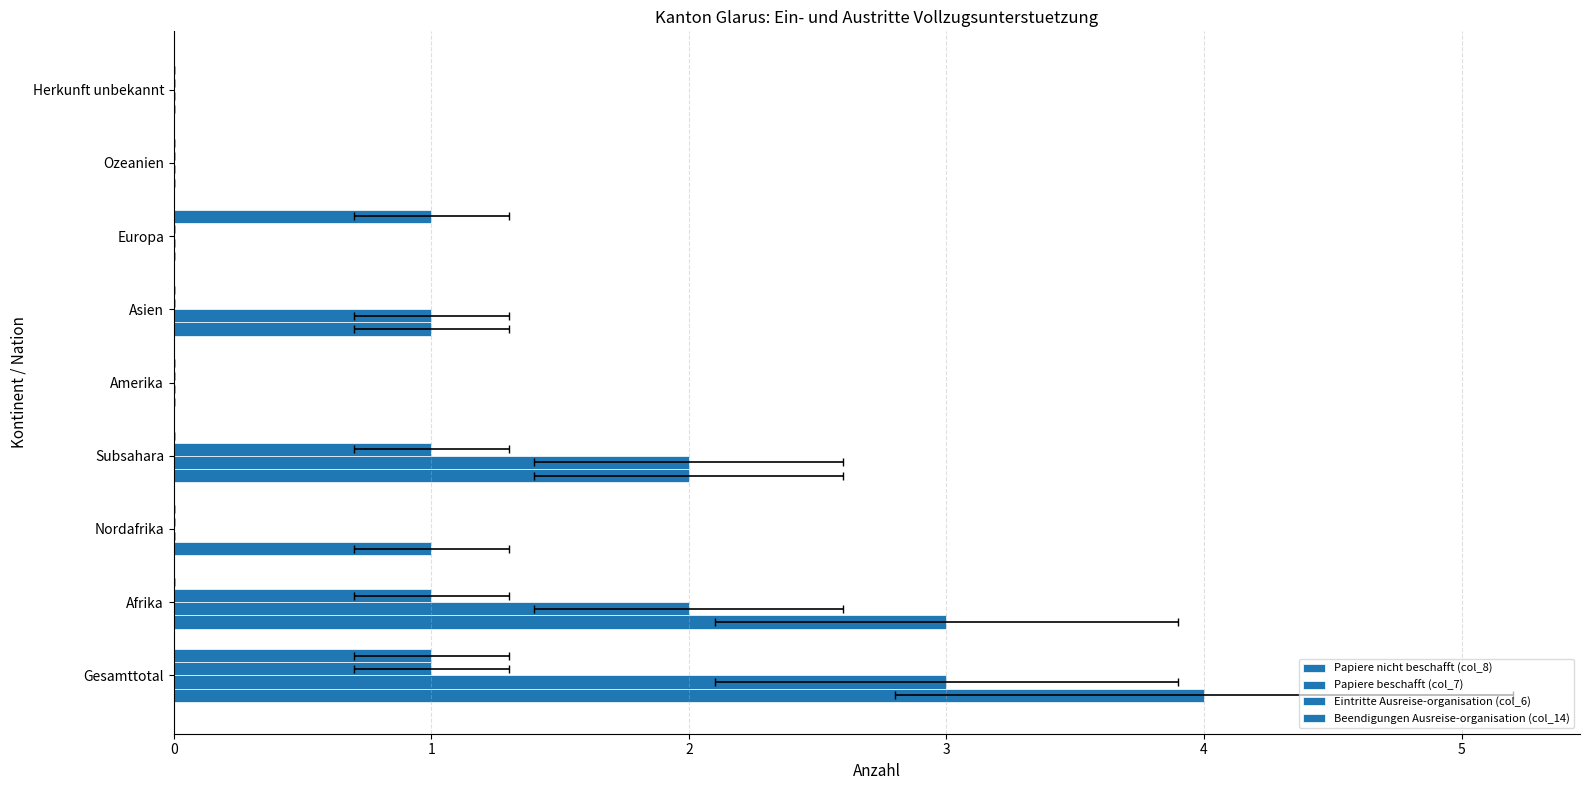

At how many categories does at least one series exceed 2?

2